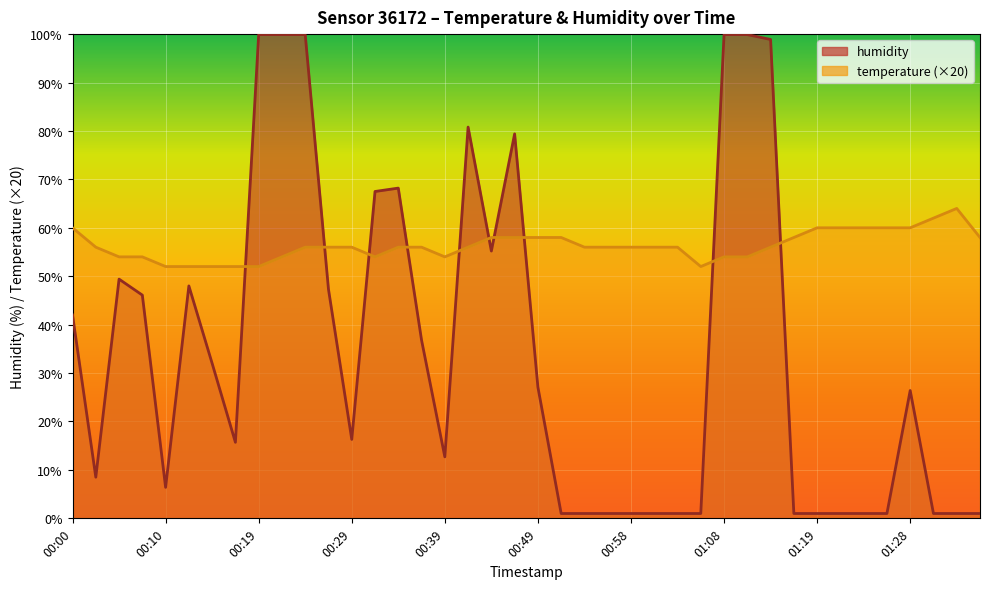

What position from the left is 00:51?

22